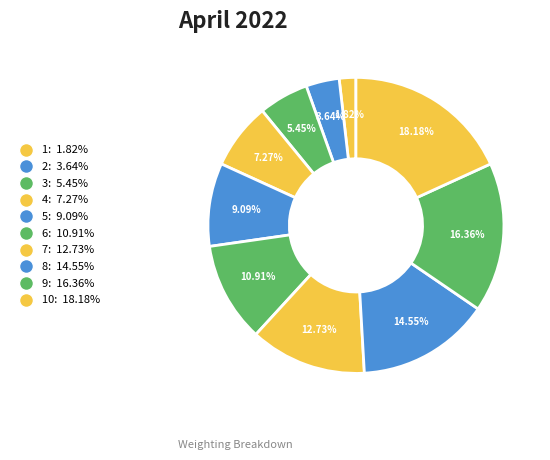

To the nearest percent, what is the difference between the largest and smallest slice percentages?

16%